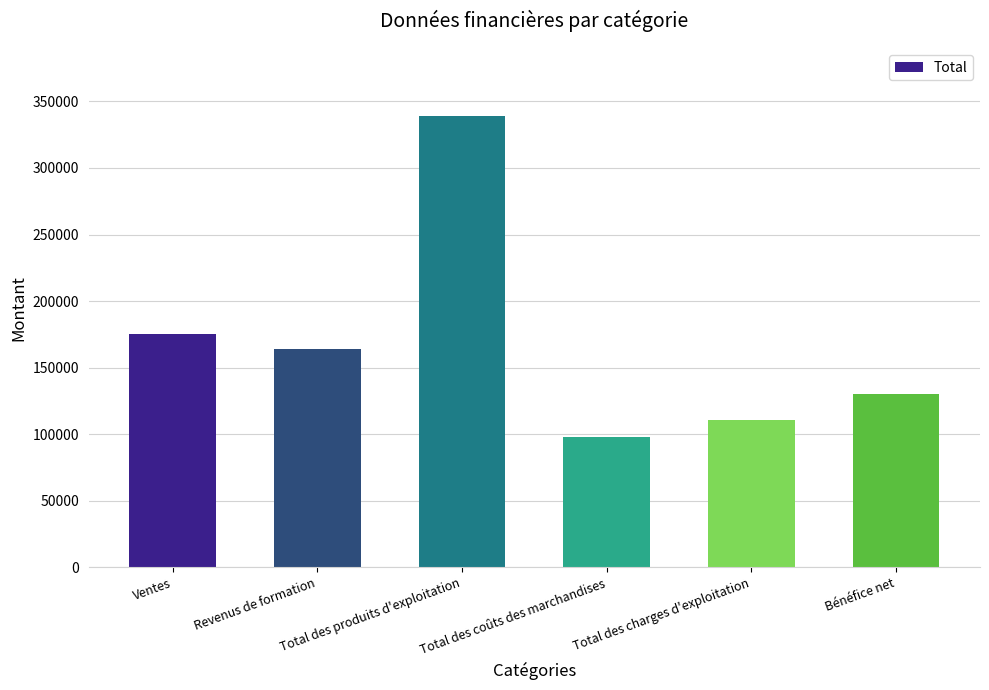

What is the ratio of the value at Total des produits d'exploitation to the value at Bénéfice net?

2.6